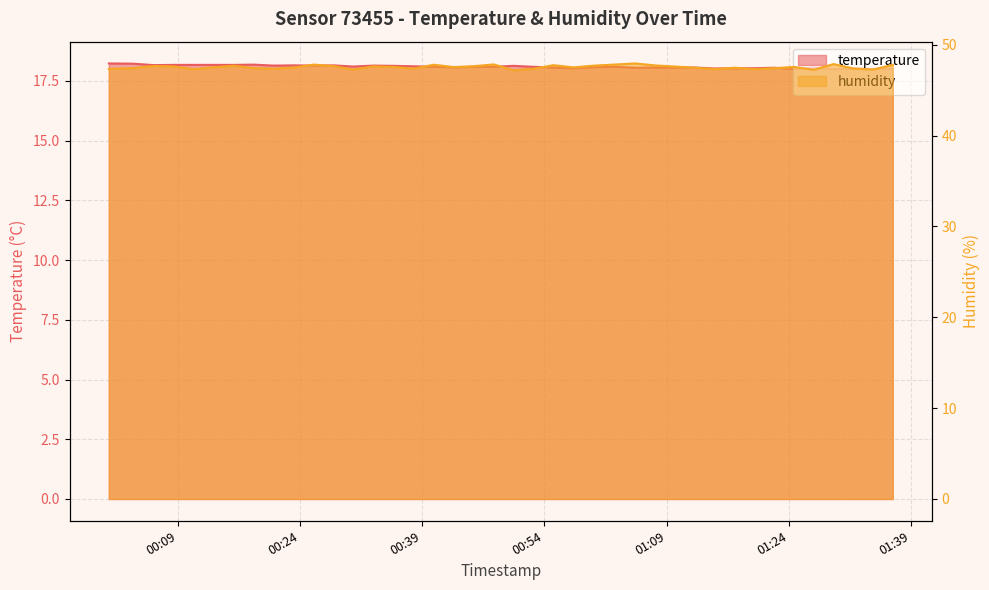

What is the greatest value displayed?

47.9